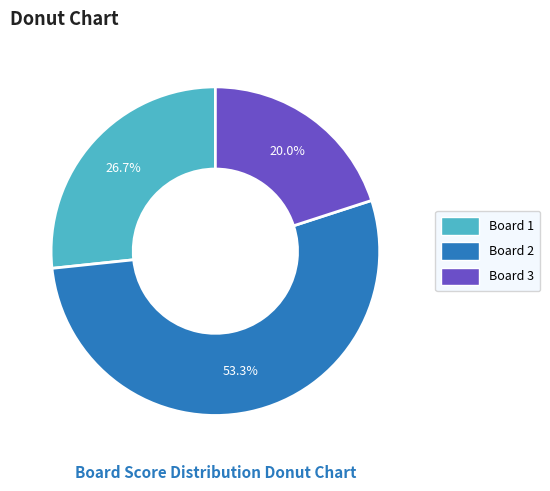

To the nearest percent, what portion does Board 1 represent?

27%